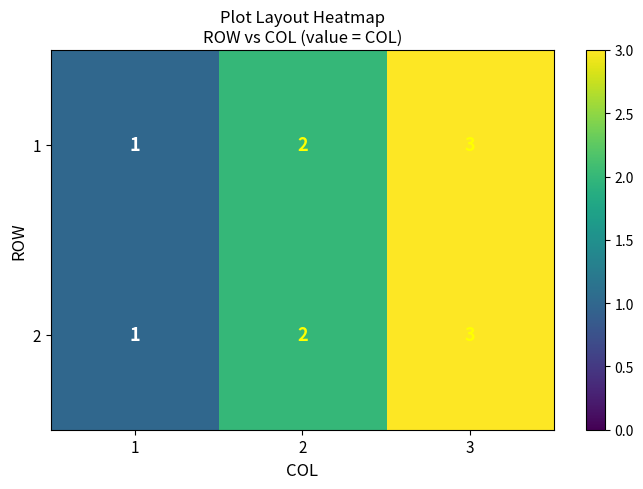

What is the highest value of the 2 series?

3